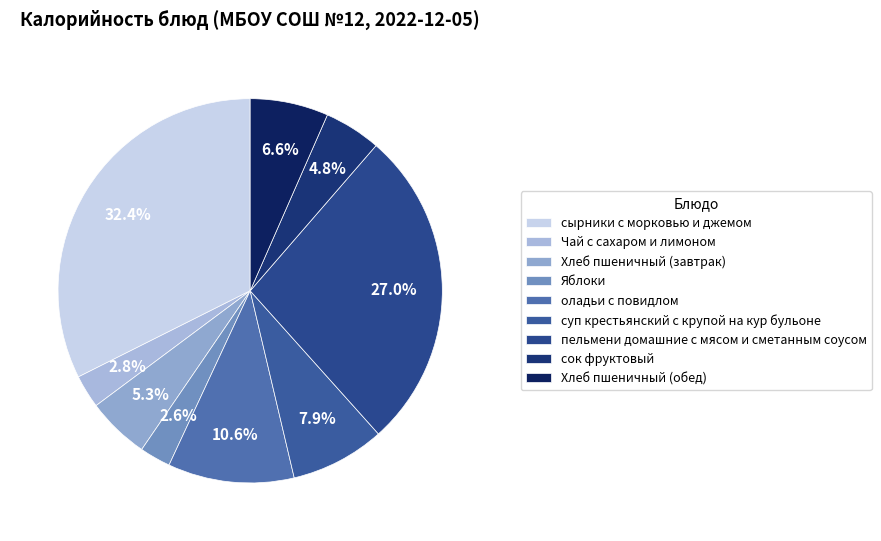

To the nearest percent, what is the difference between the Хлеб пшеничный (обед) and оладьи с повидлом slice percentages?

4%